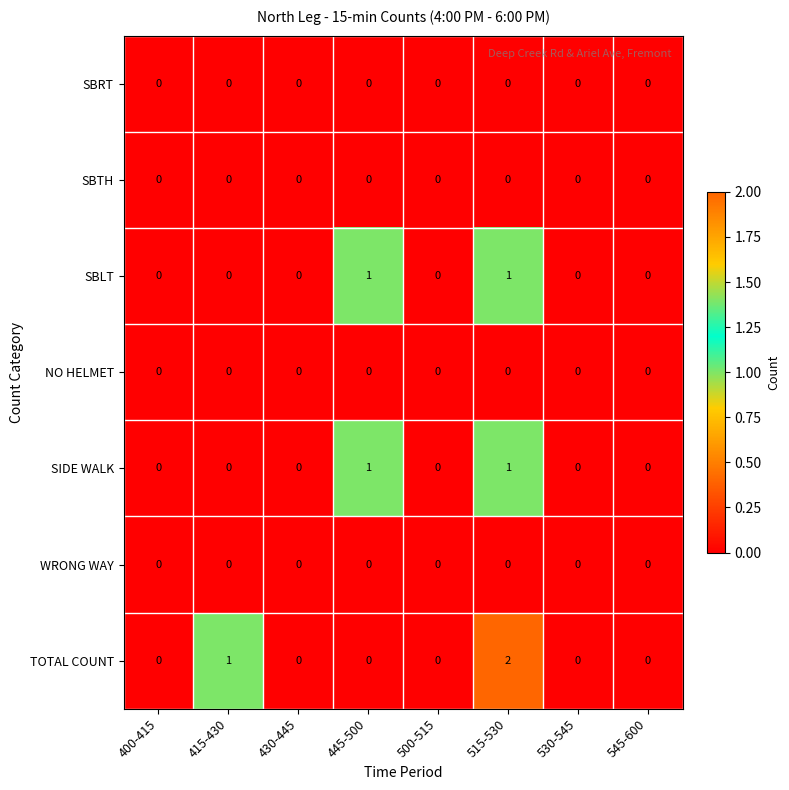

Which series has the widest spread of values?

TOTAL COUNT